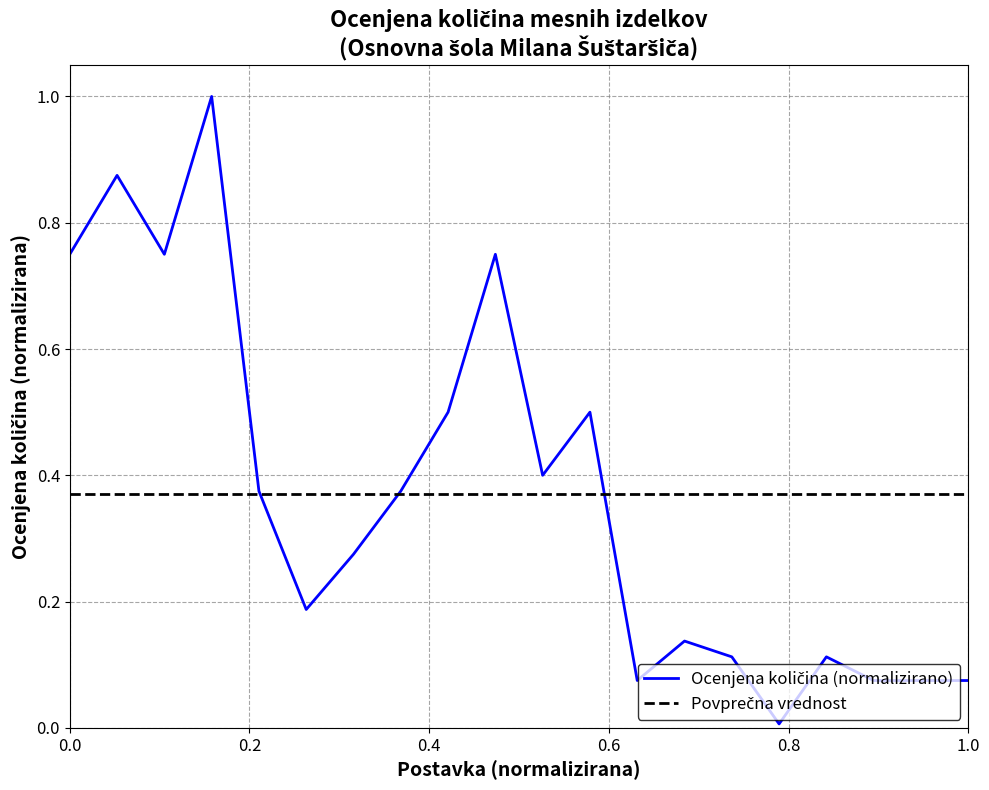

What is the maximum value shown in the chart?

1.0